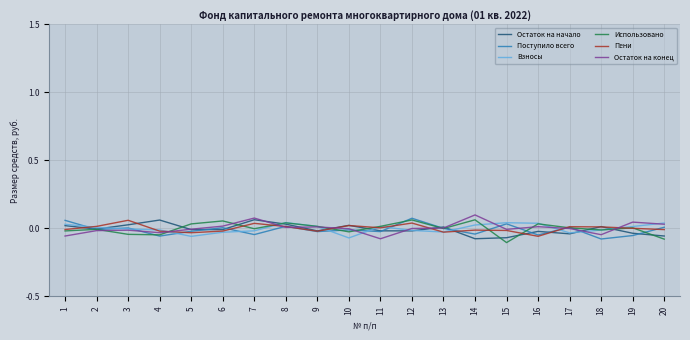

What are all the series names shown in the legend?

Остаток на начало, Поступило всего, Взносы, Использовано, Пени, Остаток на конец